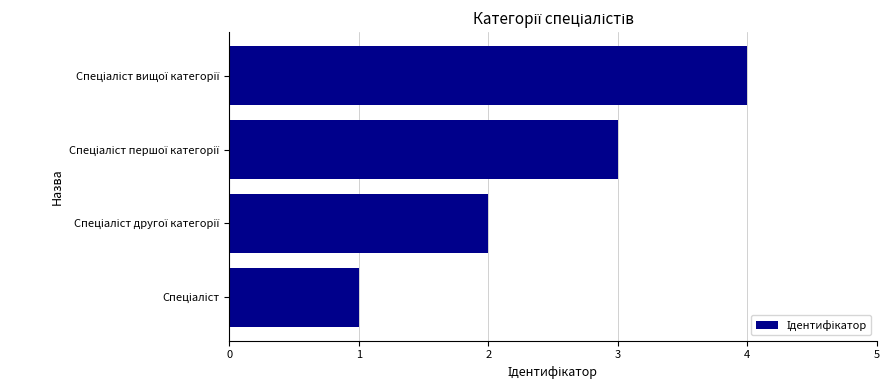

What is the maximum value shown in the chart?

4